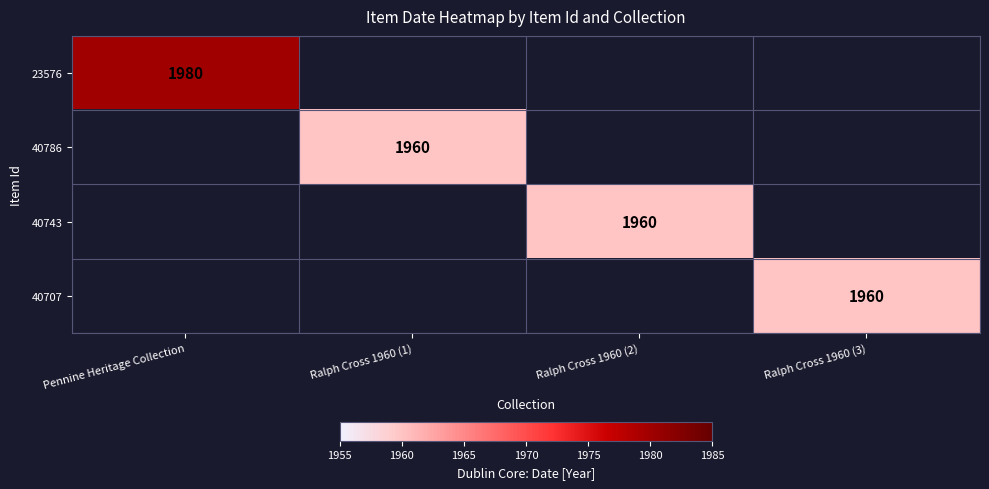

The value of 23576 at Pennine Heritage Collection is 1980. True or false?

True